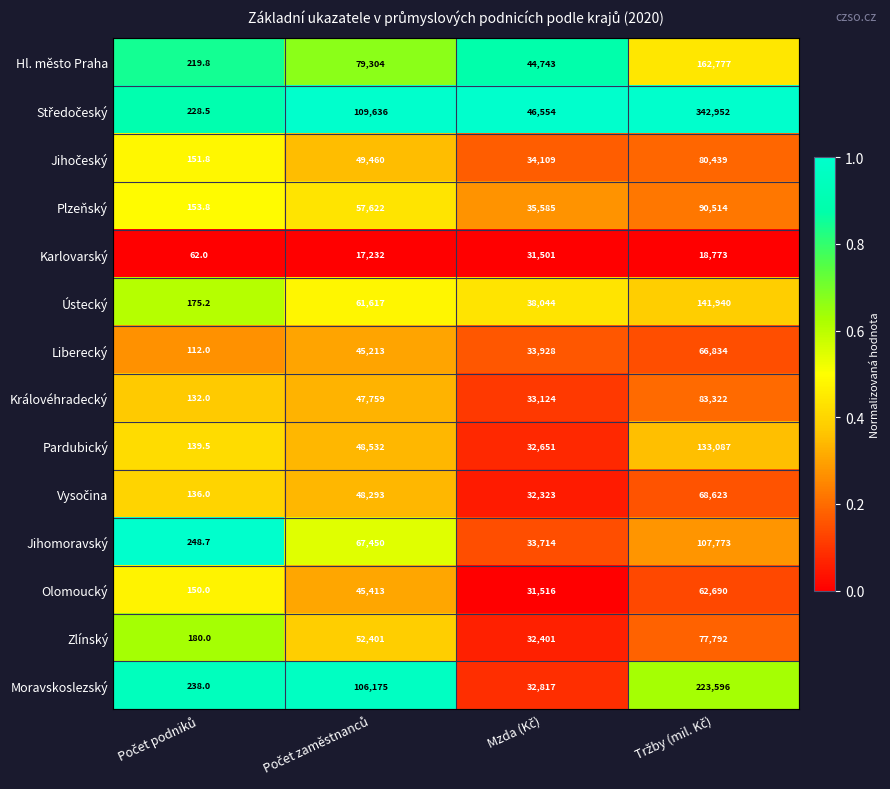

What is the average value of the Ústecký series?

60444.1